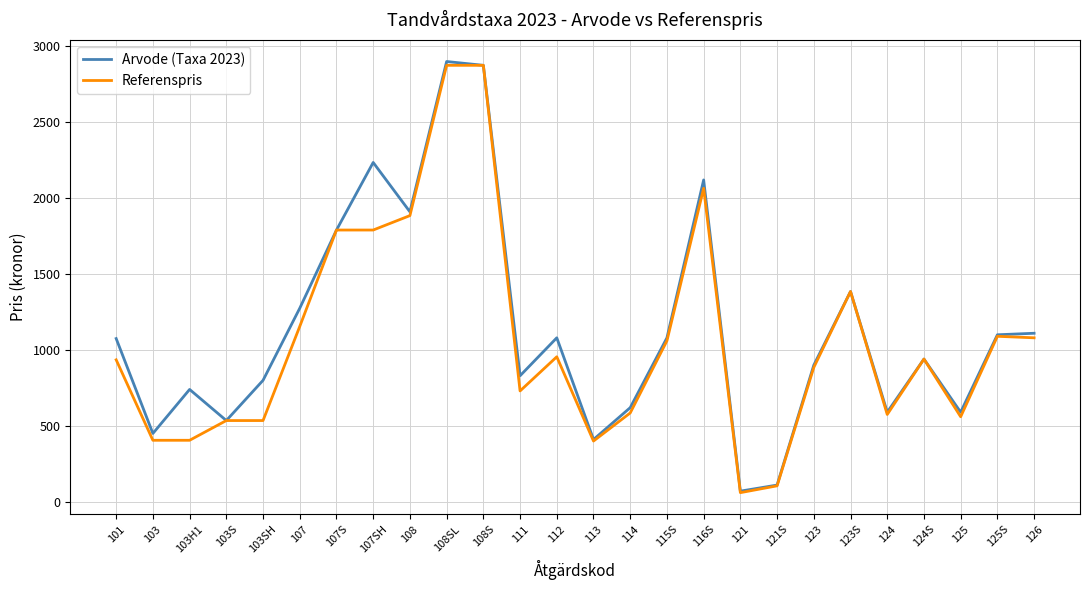

What is the difference between the maximum and minimum values in the Arvode (Taxa 2023) series?

2830